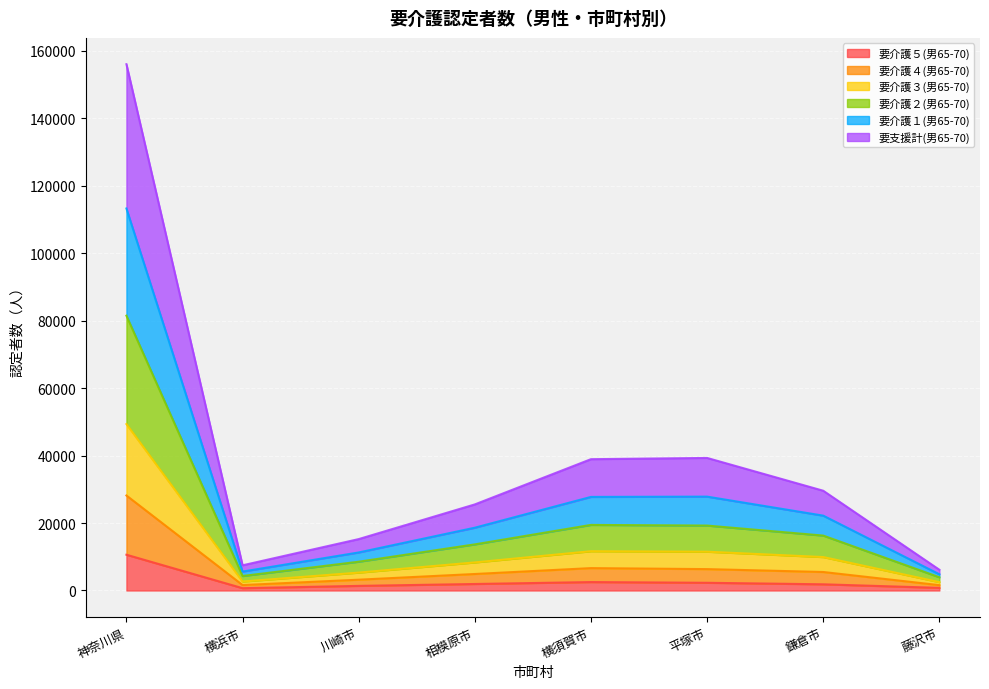

At which category is the sum across all series the highest?

神奈川県